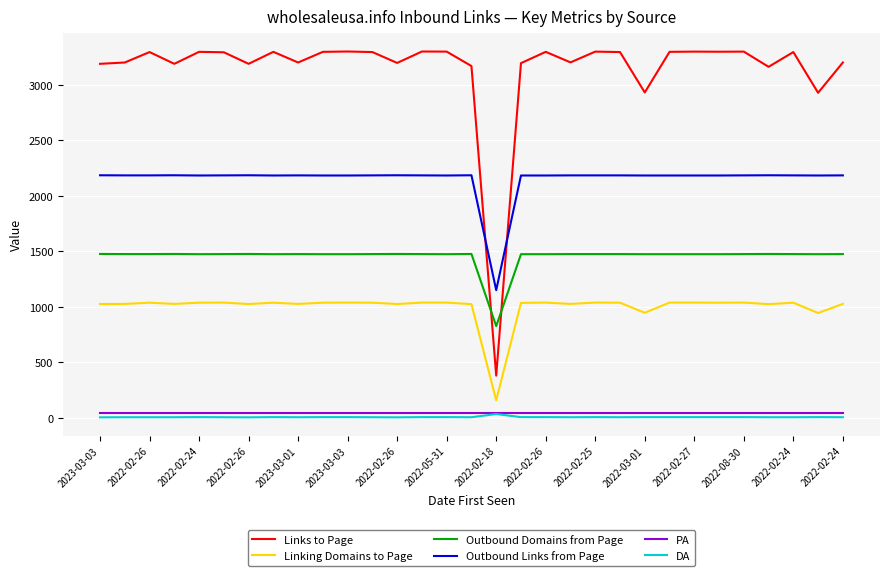

Which series has the largest range (max minus min)?

Links to Page